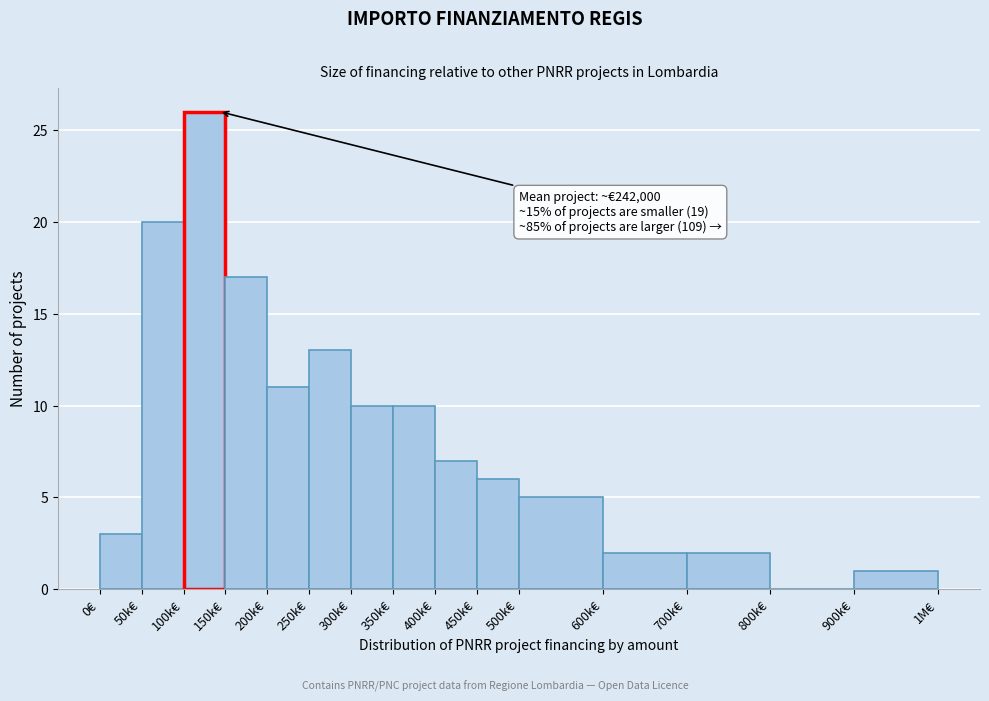

Reading right to left, list all the values displayed in this chart.

900k€=1	800k€=0	700k€=2	600k€=2	500k€=5	450k€=6	400k€=7	350k€=10	300k€=10	250k€=13	200k€=11	150k€=17	100k€=26	50k€=20	0€=3